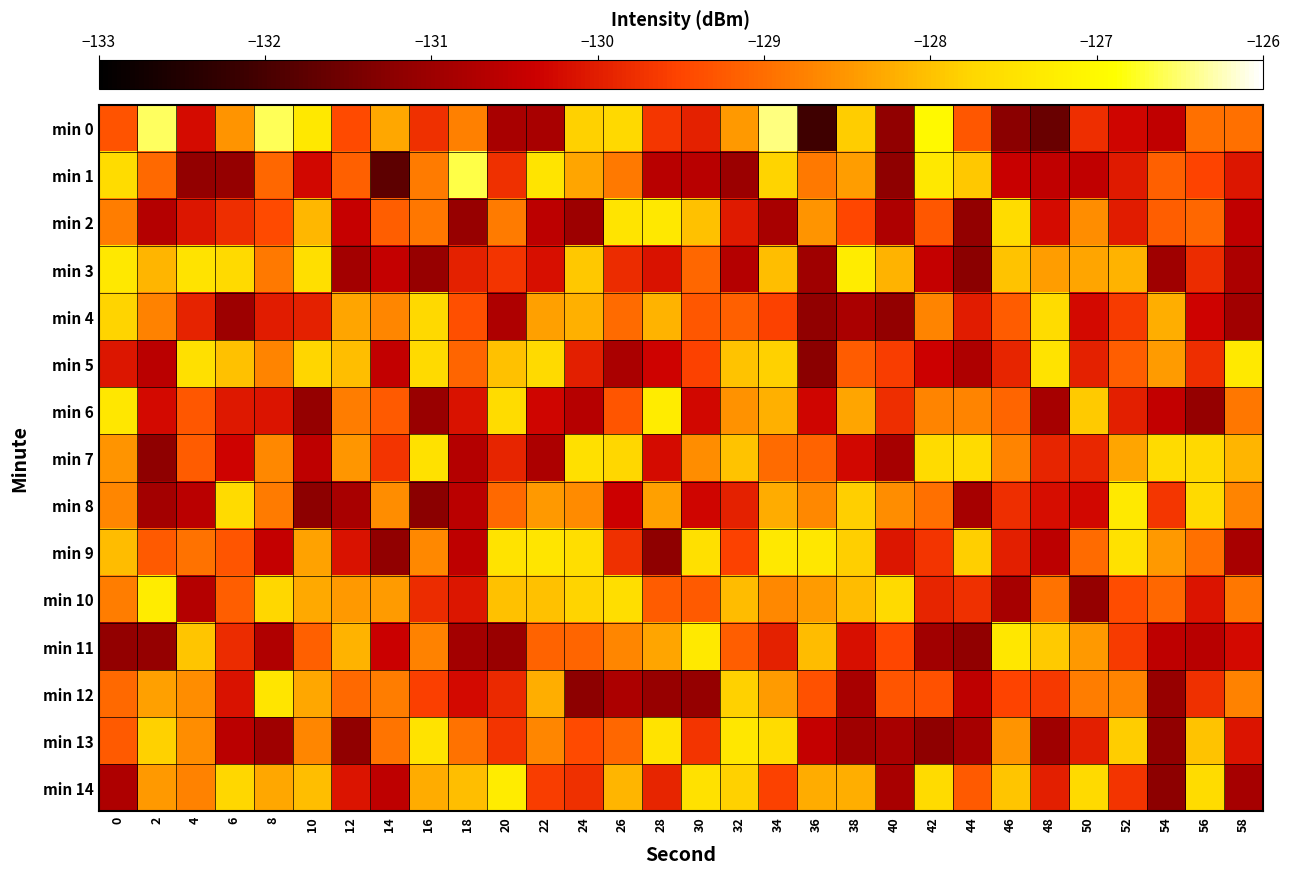

Rank the series by their maximum value, from highest to lowest.

min 0, min 1, min 14, min 10, min 3, min 6, min 11, min 8, min 5, min 9, min 2, min 13, min 12, min 7, min 4